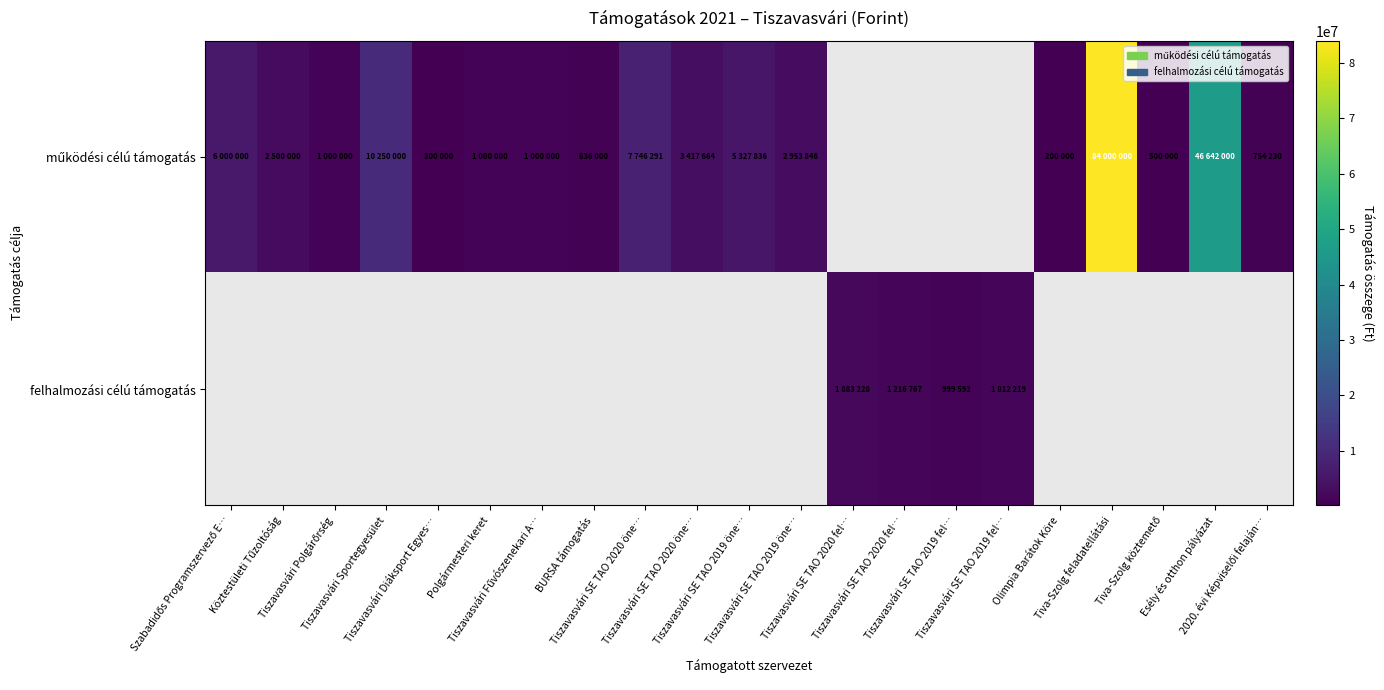

Is the value of felhalmozási célú támogatás at Tiszavasvári Sportegyesület greater than the value of működési célú támogatás at Tiszavasvári Fűvószenekari A…?

No